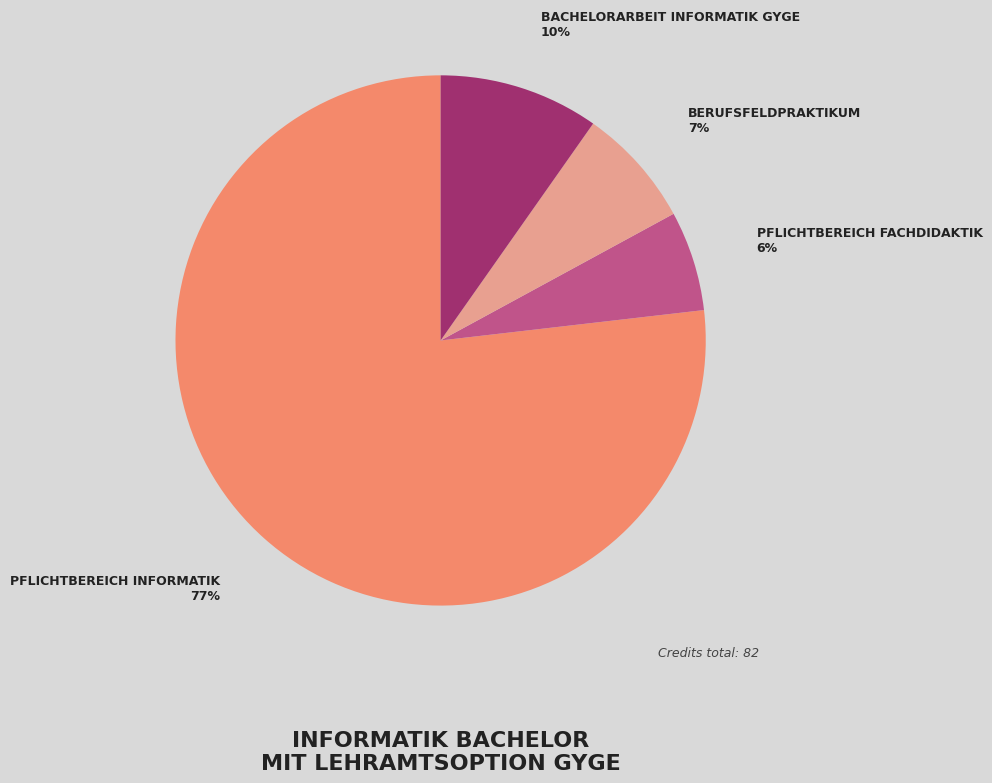

Is there a majority slice in this chart?

Yes